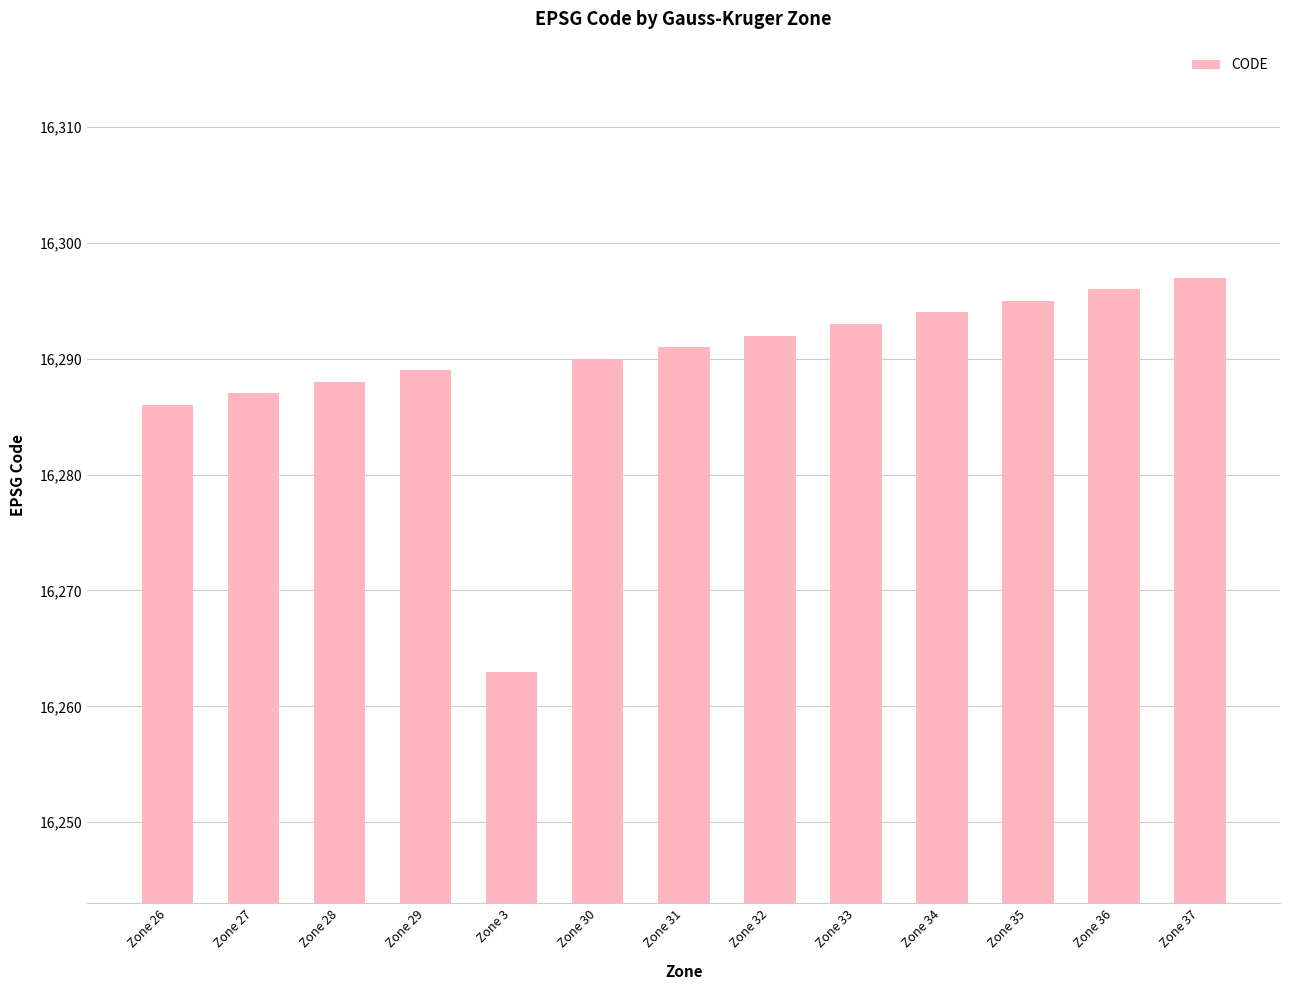

Between Zone 27 and Zone 37, which is larger?

Zone 37